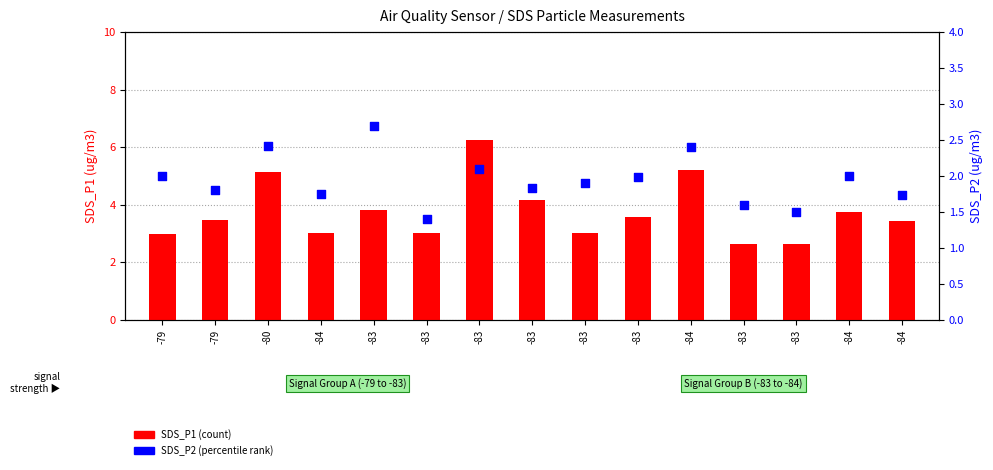

Which series has the largest total across all categories?

SDS_P1